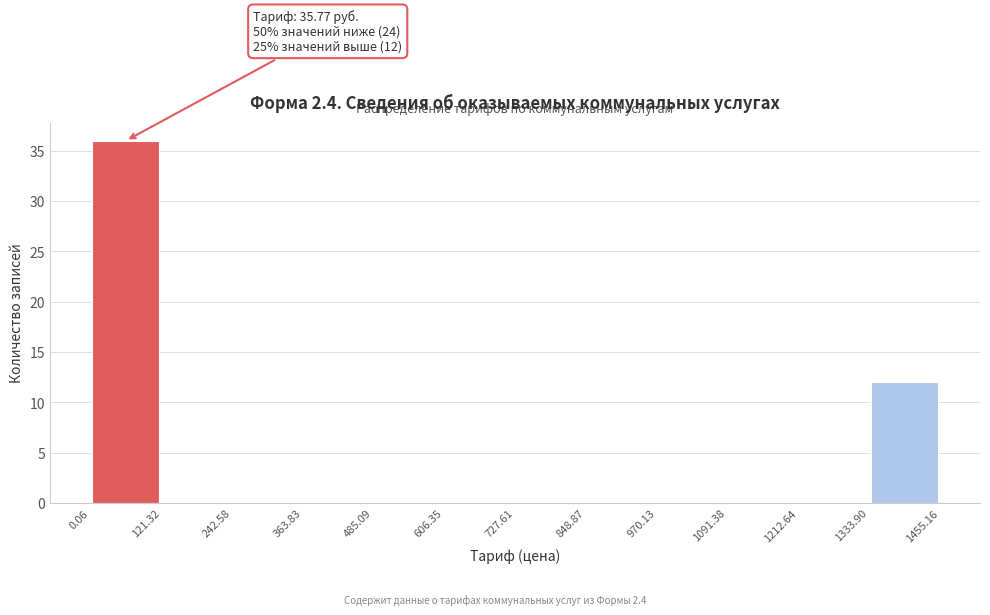

Over which range of the x-axis is the bar tallest?

0.06 to 121.32